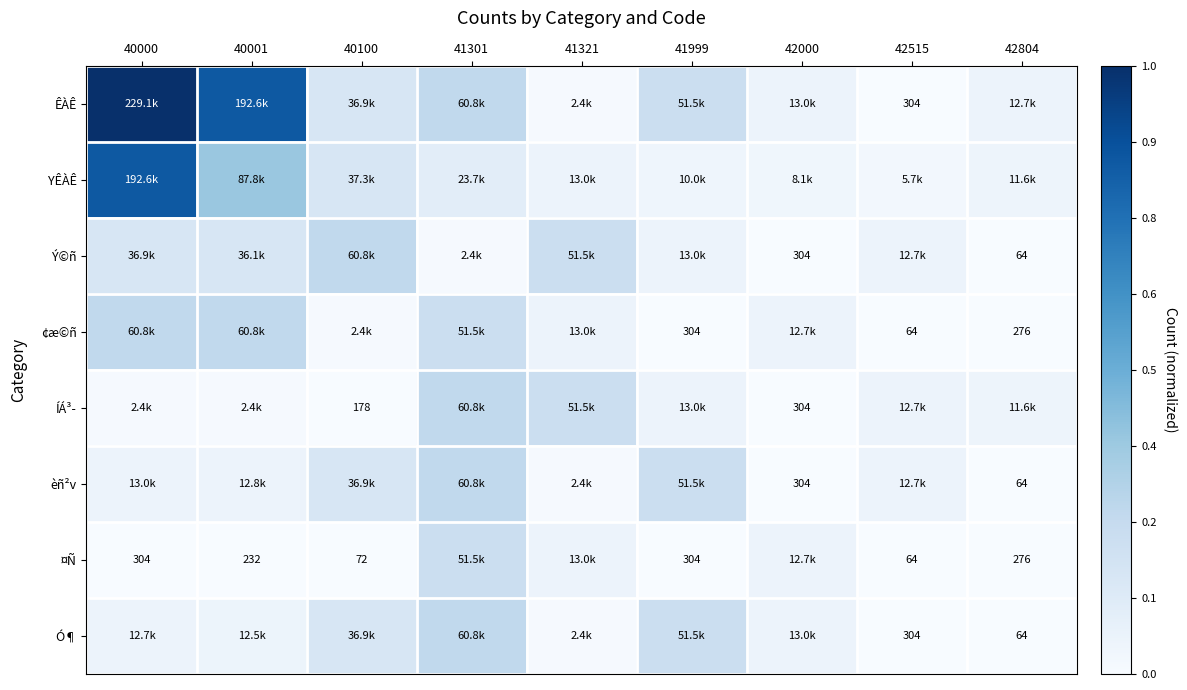

At how many categories does at least one series exceed 0?

9